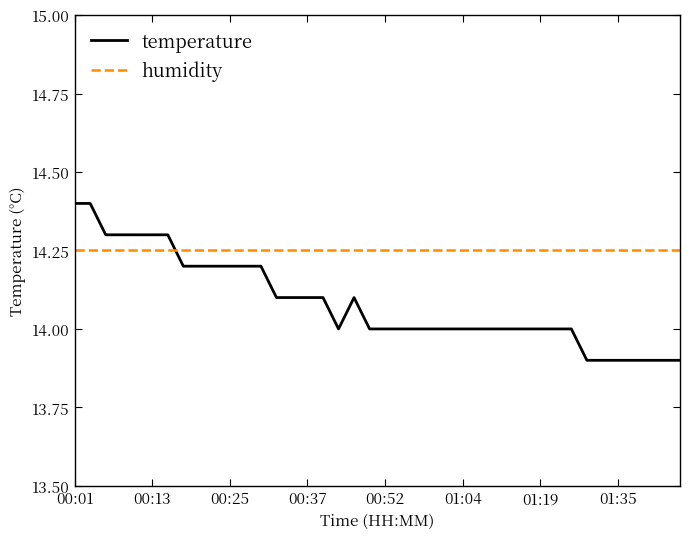

At how many categories does at least one series exceed 14?

40